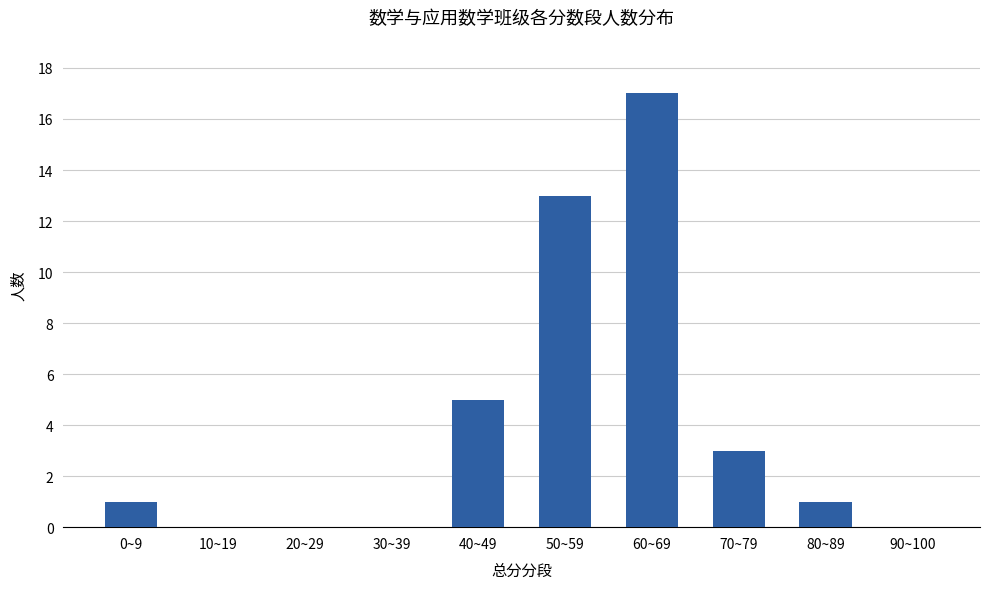

What is the sum of the values at 40~49 and 0~9?

6